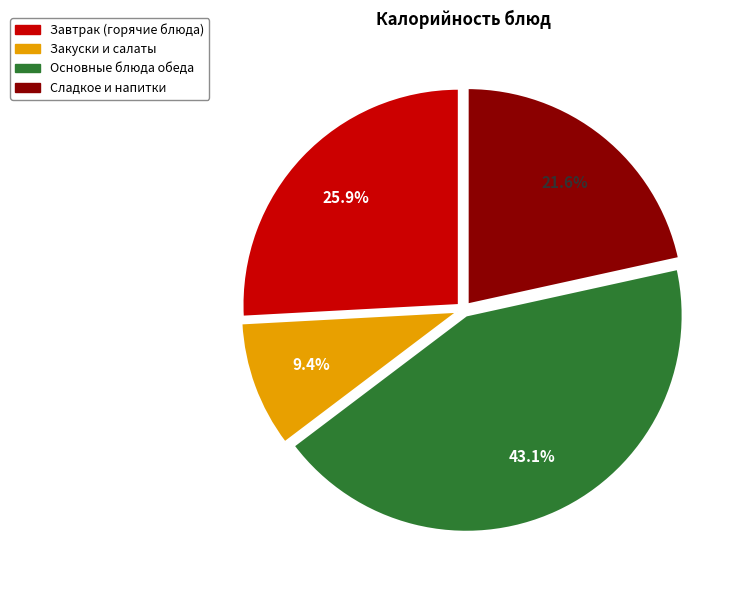

Is there a majority slice in this chart?

No